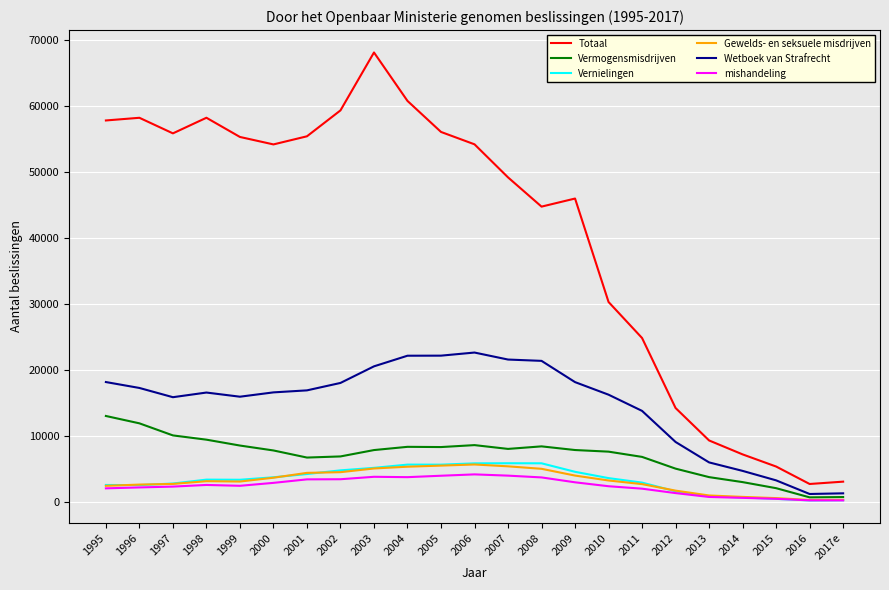

Between 1998 and 2003, which series saw the biggest shift?

Totaal